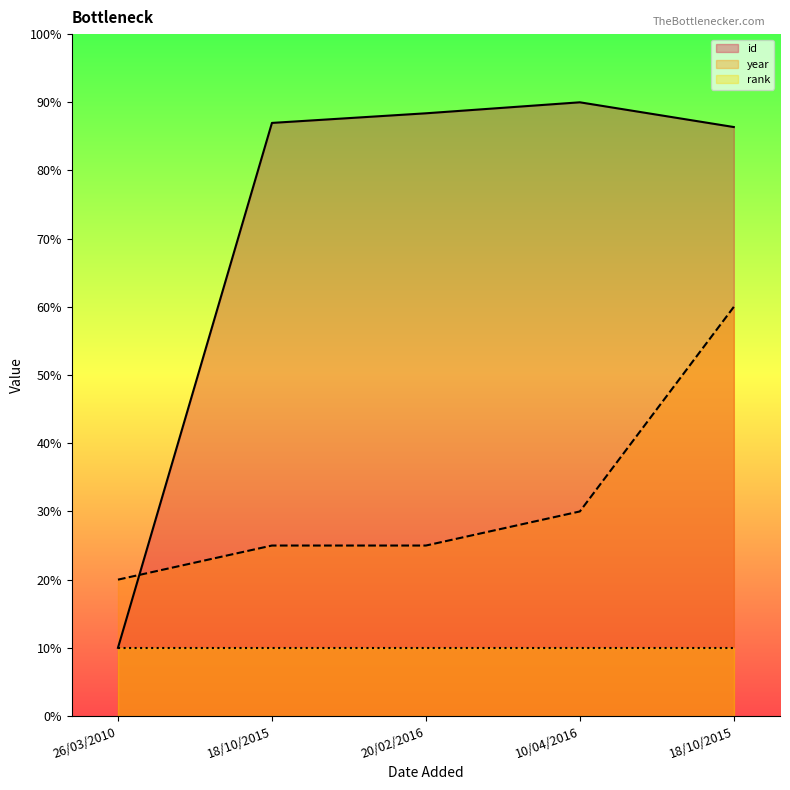

What is the label of the 2nd point from the left?

18/10/2015